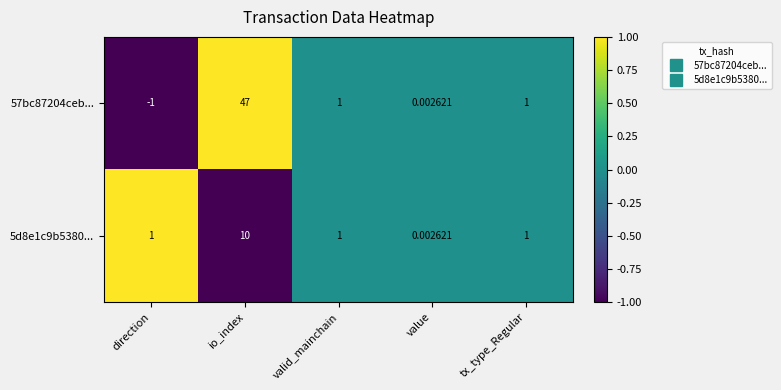

How many values in 57bc87204ceb... are below zero?

1